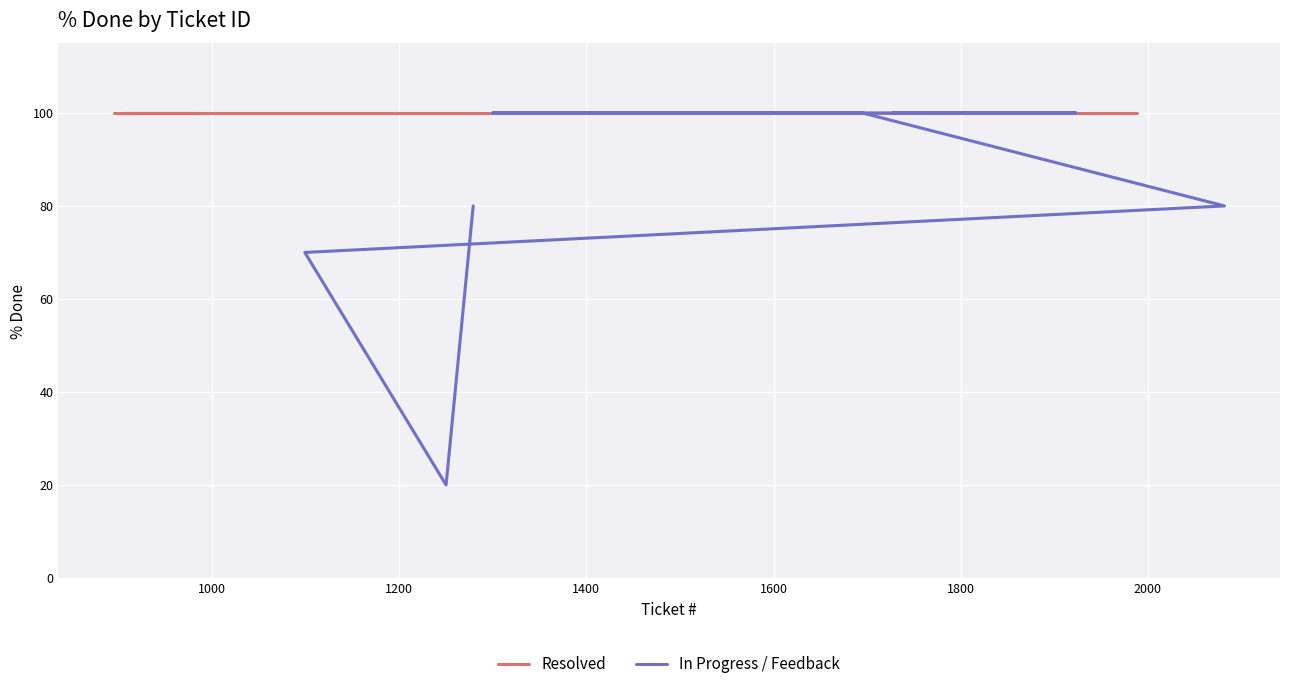

True or false: In Progress / Feedback and Resolved intersect in this chart.

False